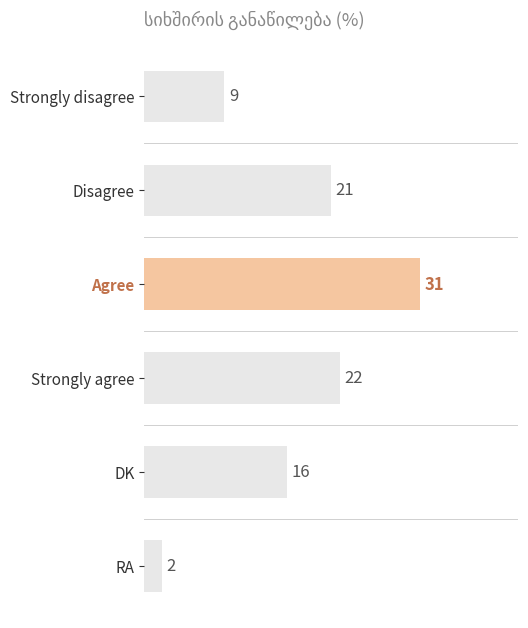

List the labels in order of value, largest first.

Agree, Strongly agree, Disagree, DK, Strongly disagree, RA